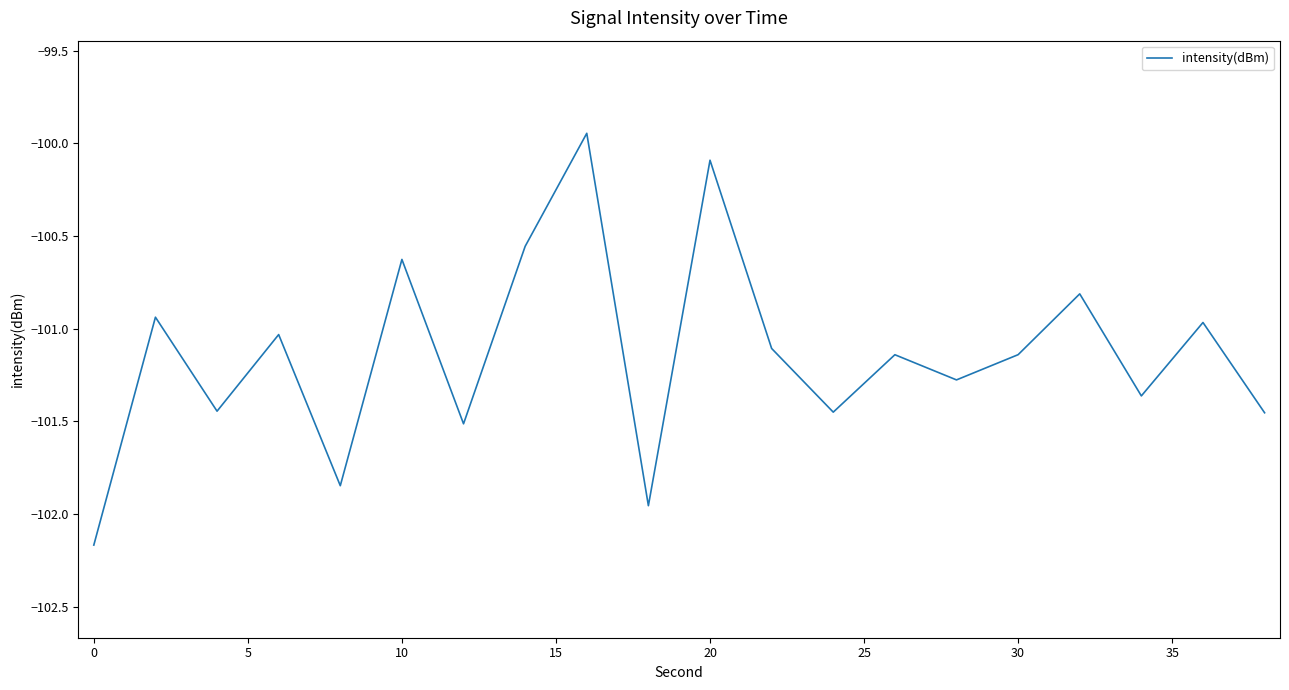

What is the minimum value shown in the chart?

-102.2